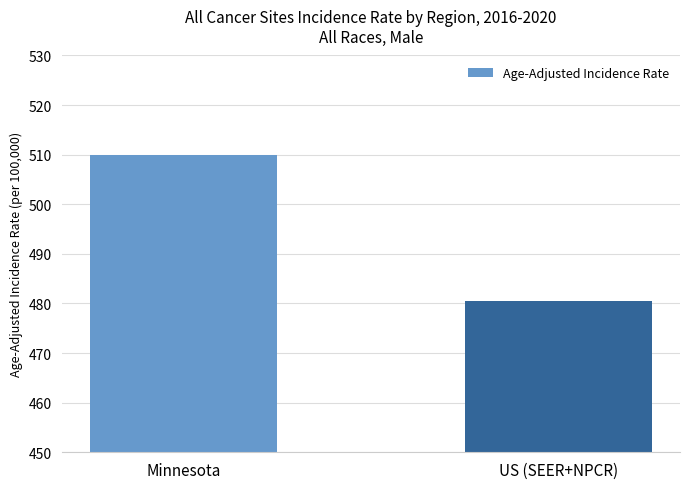

What is the label of the 1st bar from the left?

Minnesota